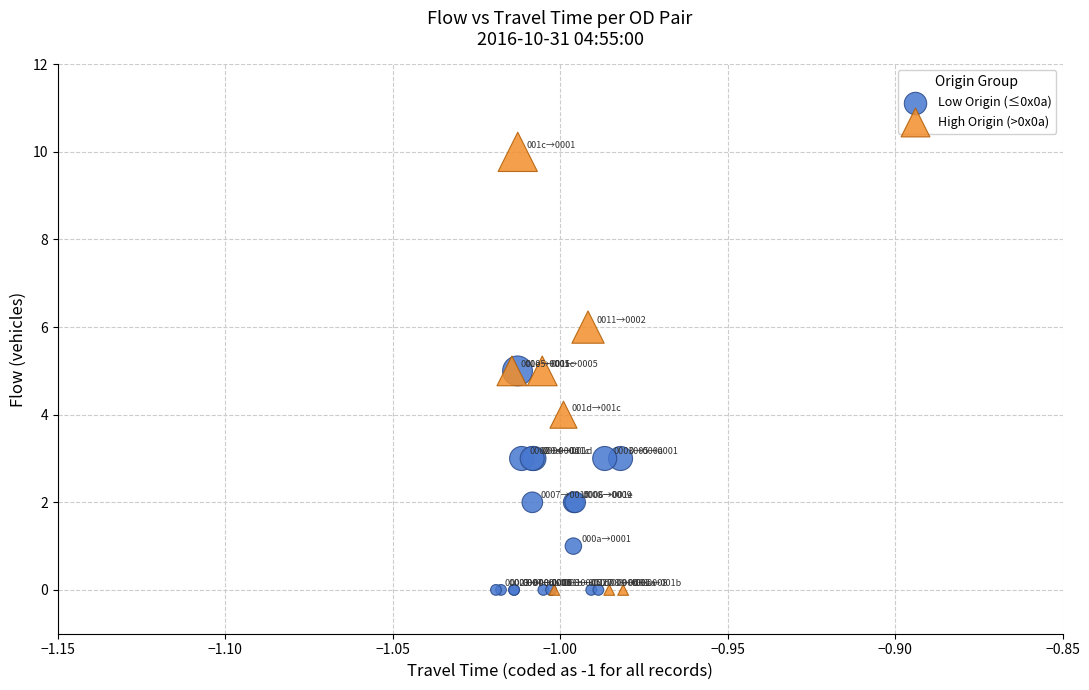

What are all the series names shown in the legend?

Low Origin (≤0x0a), High Origin (>0x0a)